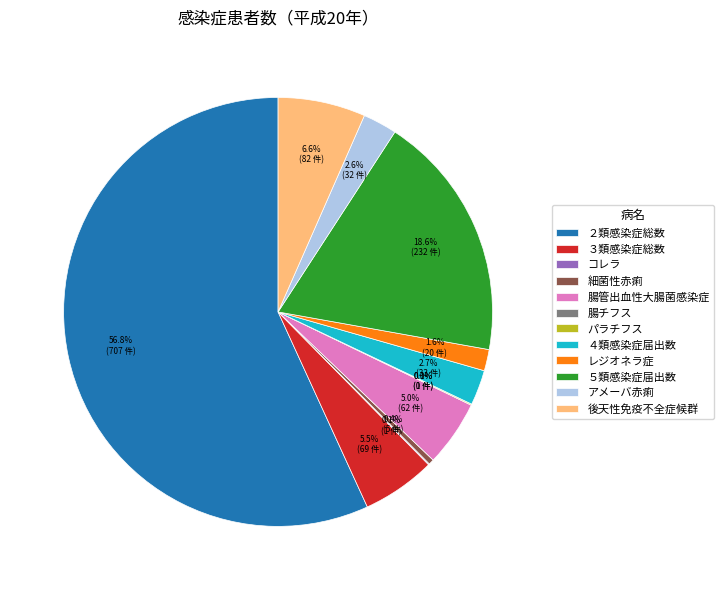

Which slice is the largest?

２類感染症総数